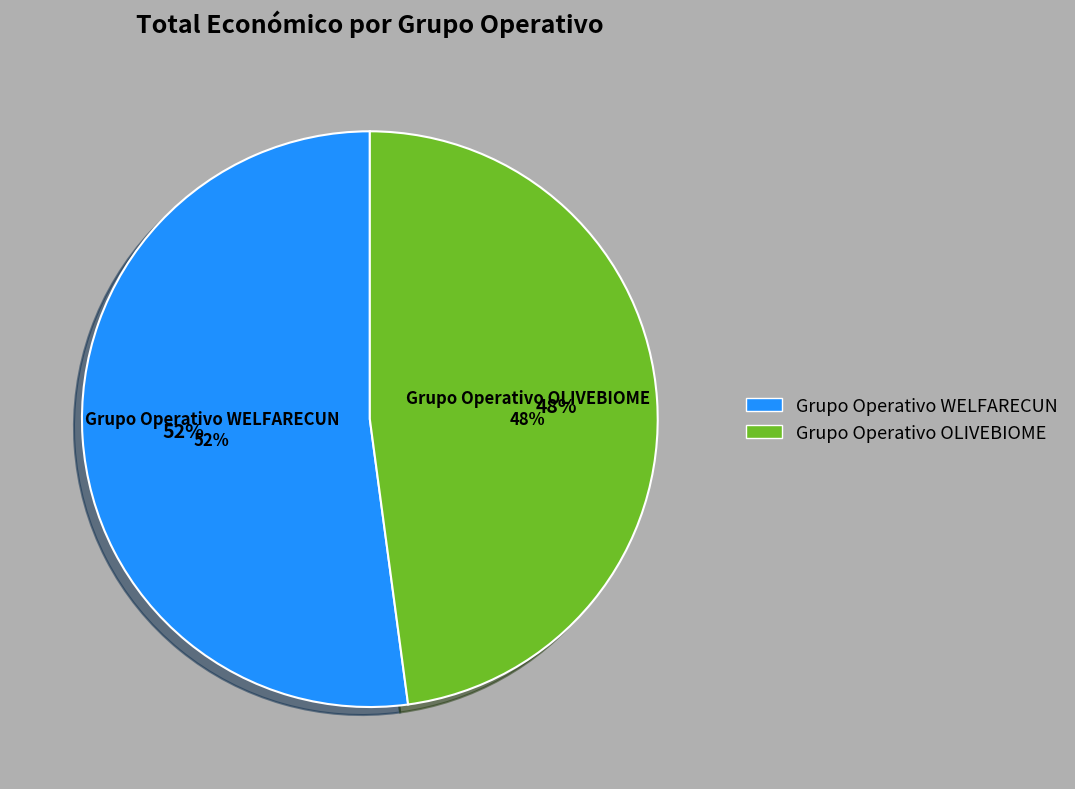

Is there any slice that represents more than half of the pie?

Yes